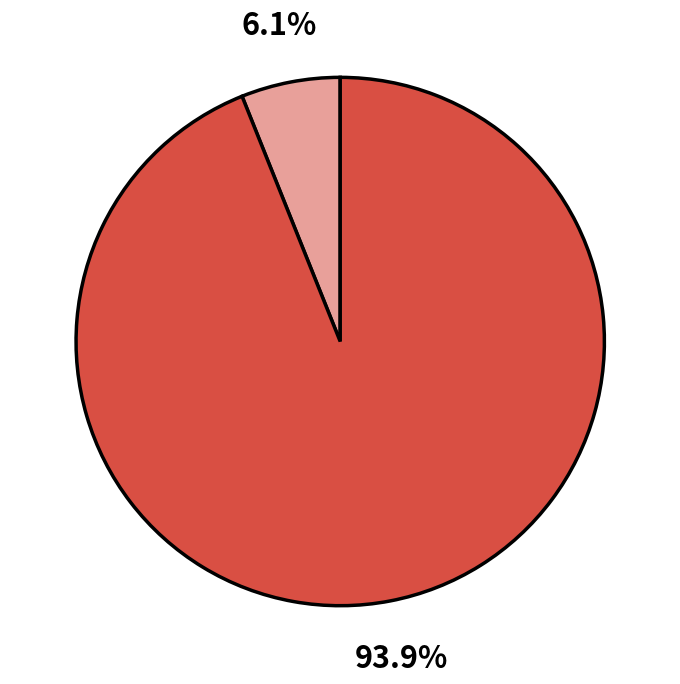

Does any single category account for the majority?

Yes